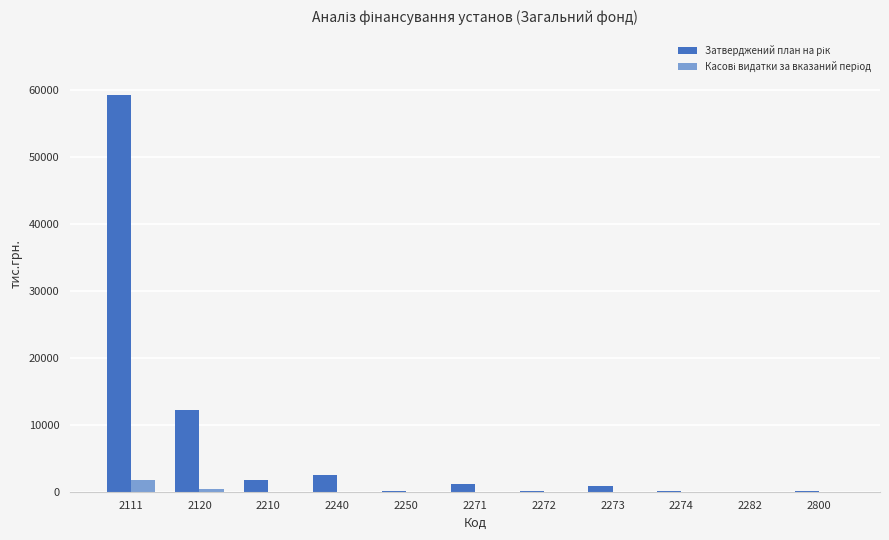

At which category is the sum across all series the highest?

2111